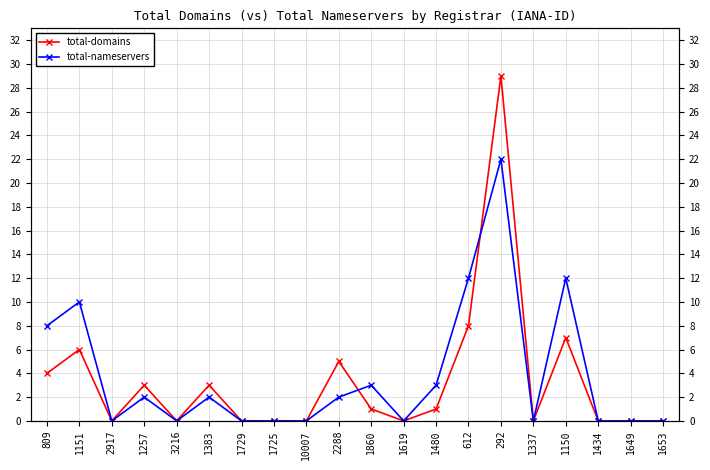

At which category is the sum across all series the highest?

292